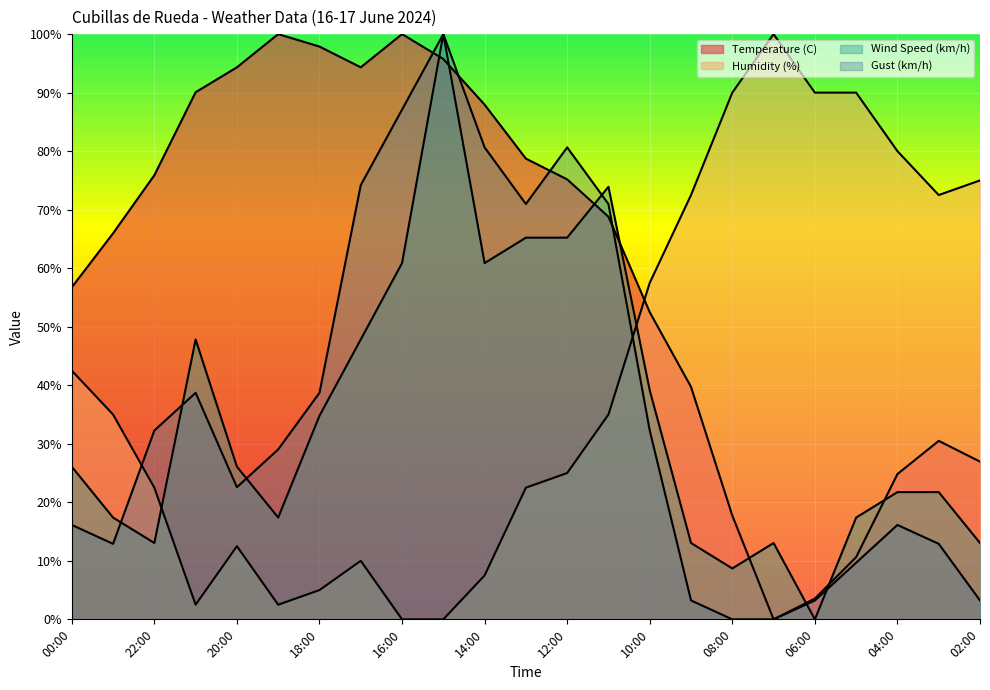

What is the difference between the Gust (km/h) values at 08:00 and 22:00?

32.3